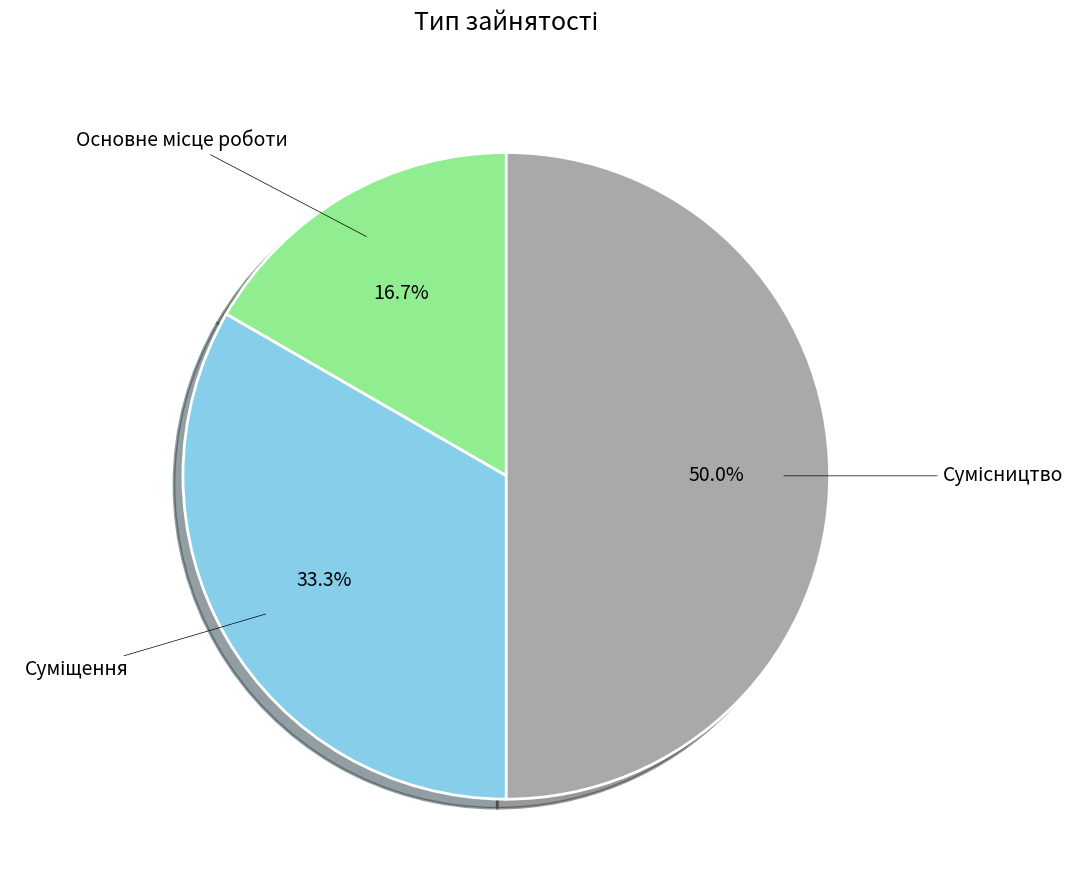

How many segments does this pie chart have?

3